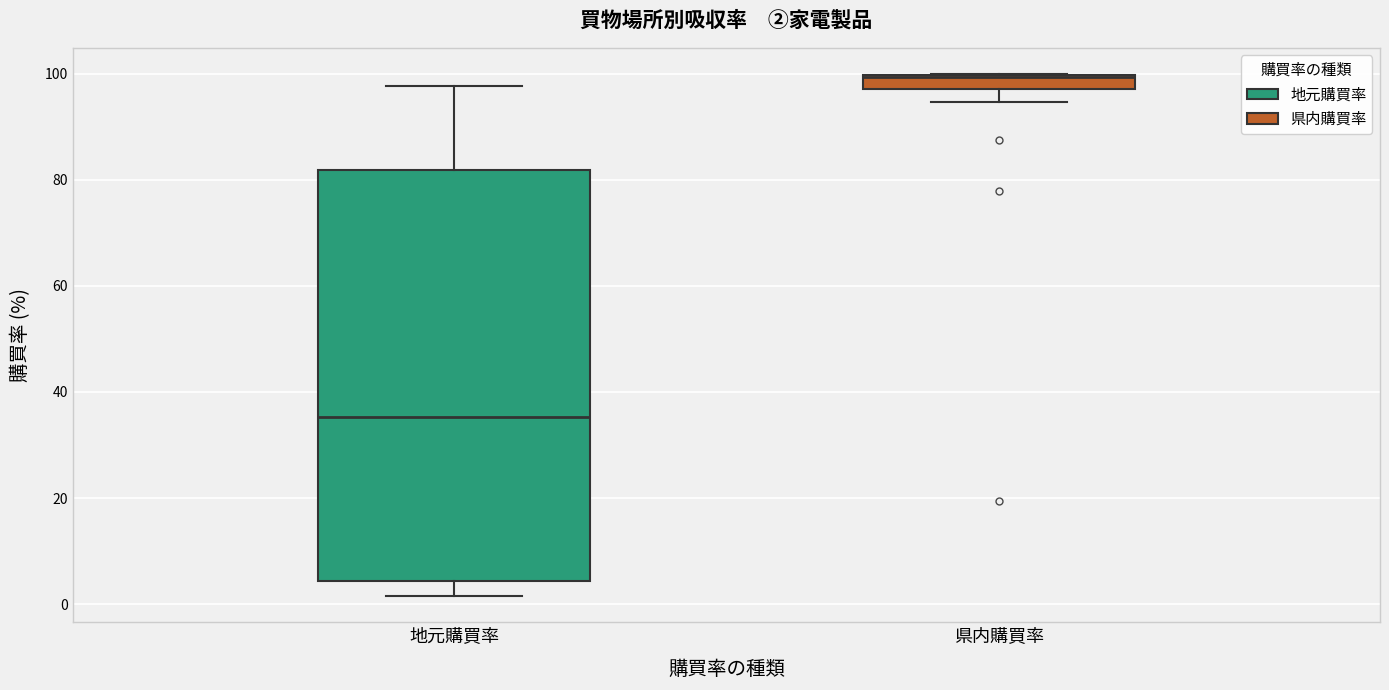

Which box has the highest median line?

県内購買率